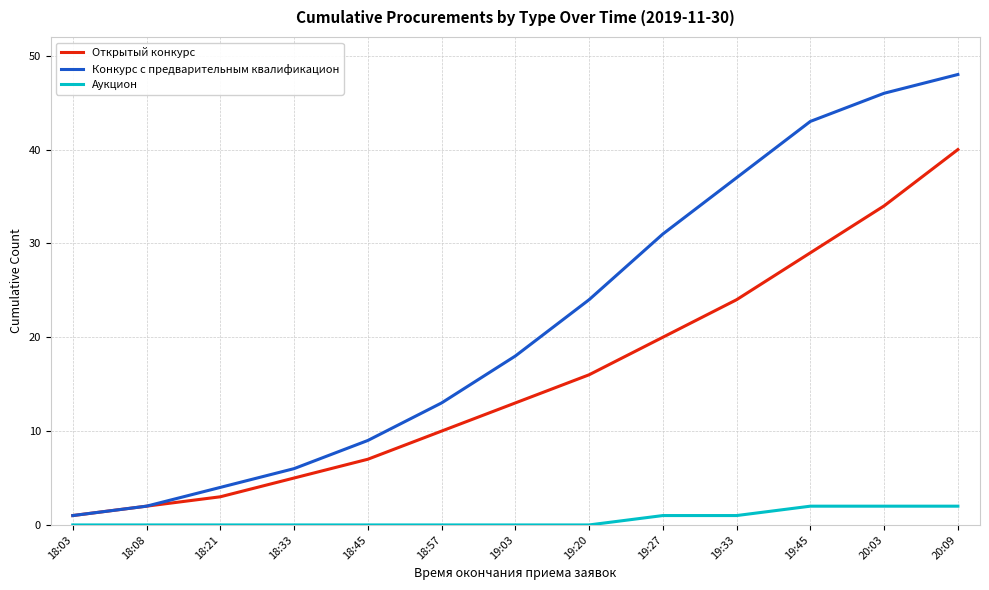

The Конкурс с предварительным квалификацион series shows 4 at 18:57. True or false?

False